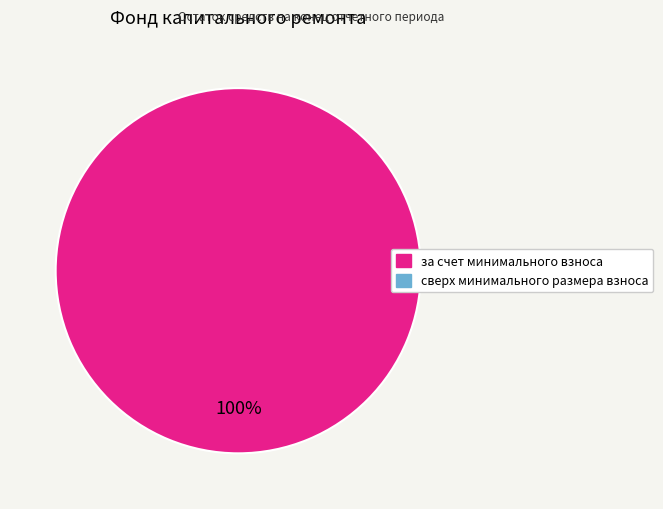

Count the number of slices in the pie.

1